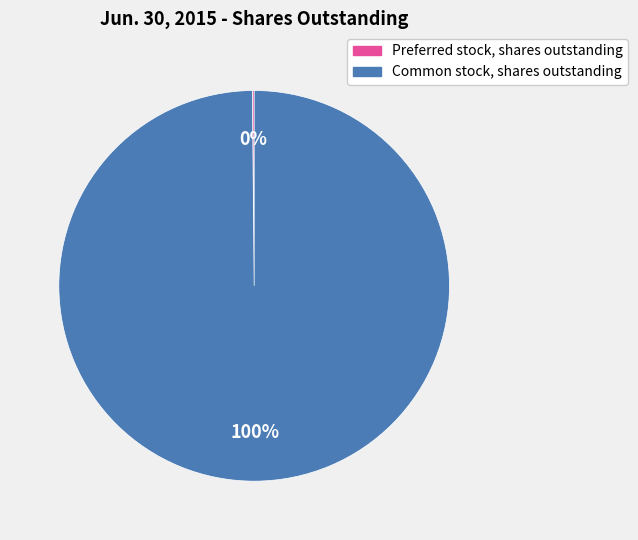

Is there a majority slice in this chart?

Yes